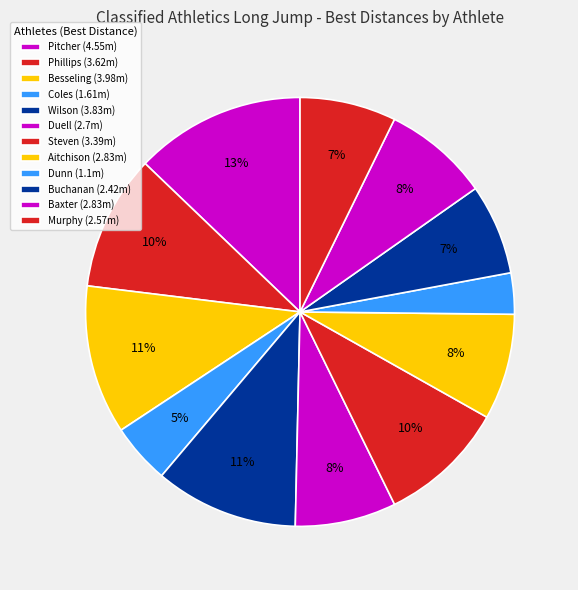

To the nearest percent, what portion does Besseling represent?

11%